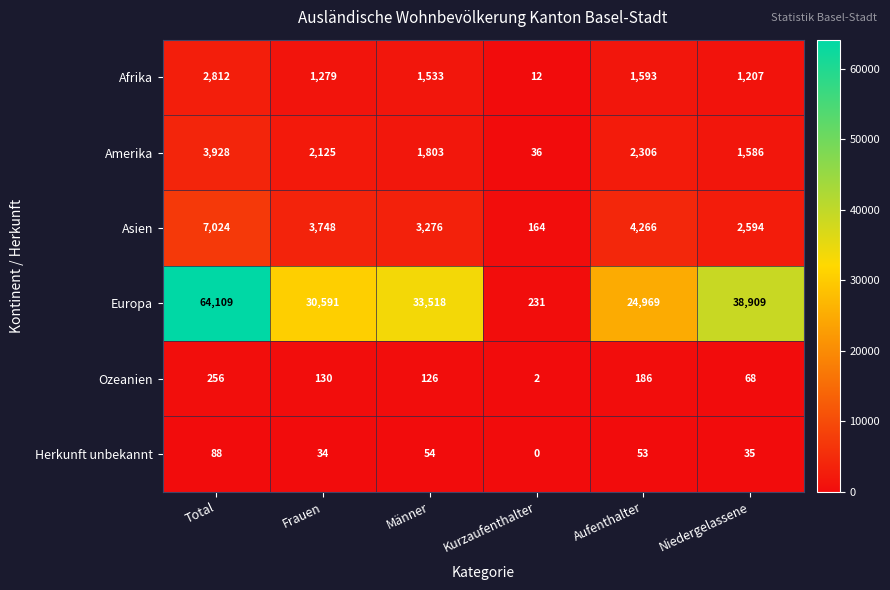

Where is Asien nearest to the value 3594?

Frauen